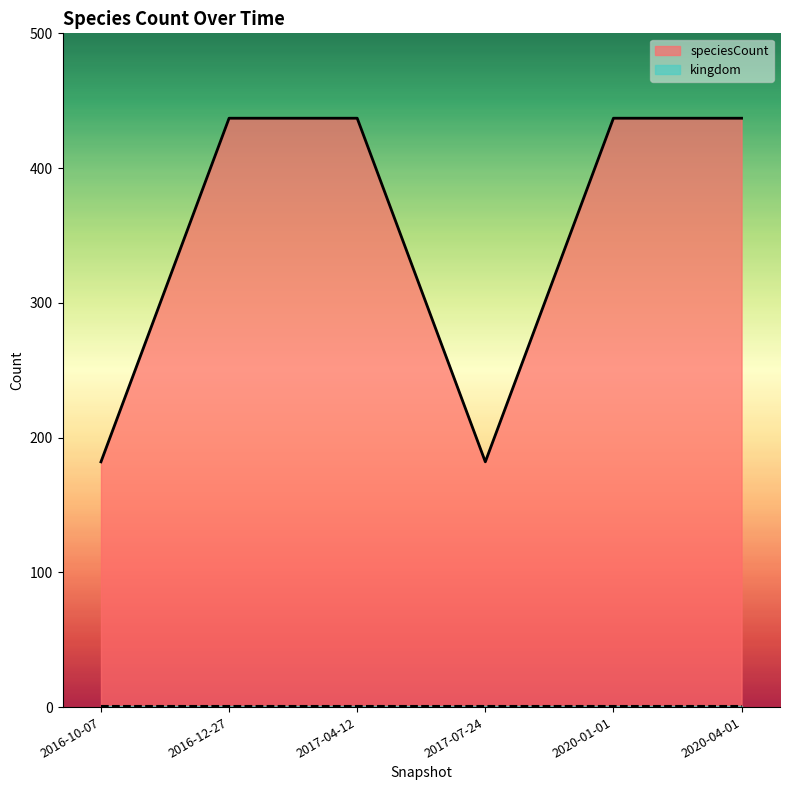

How many lines are shown in the chart?

2